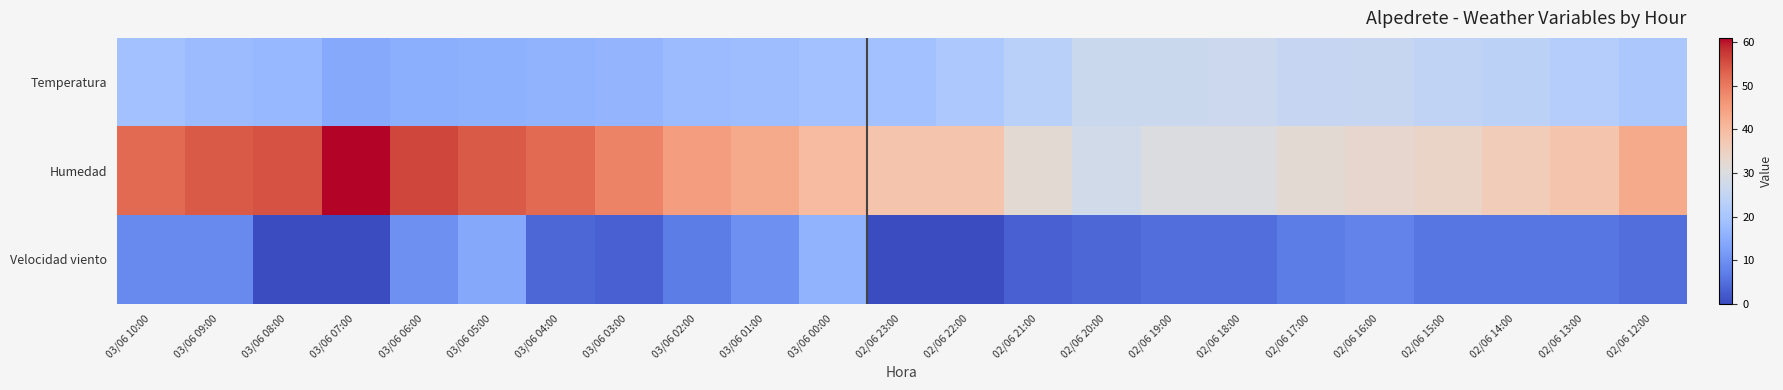

Which series has the largest range (max minus min)?

Humedad